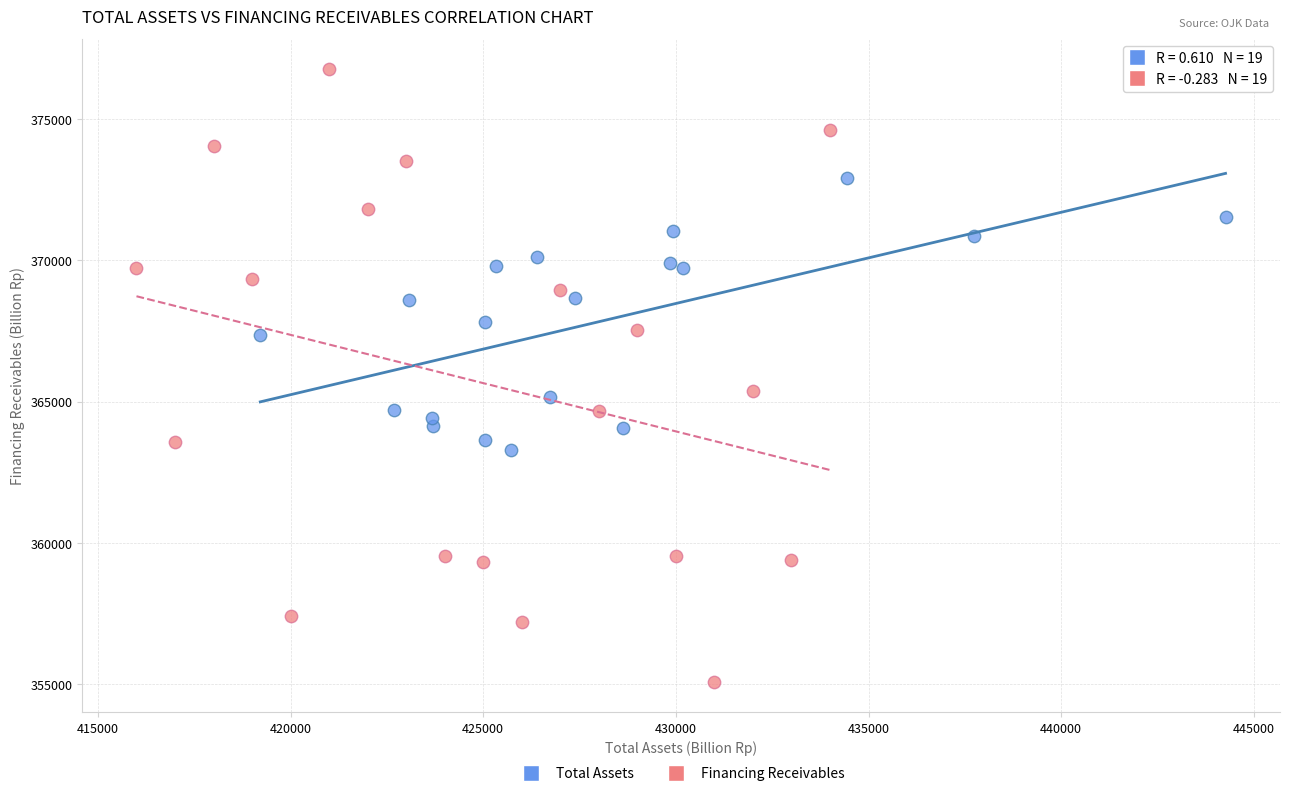

Which series reaches the maximum Y coordinate?

Financing Receivables